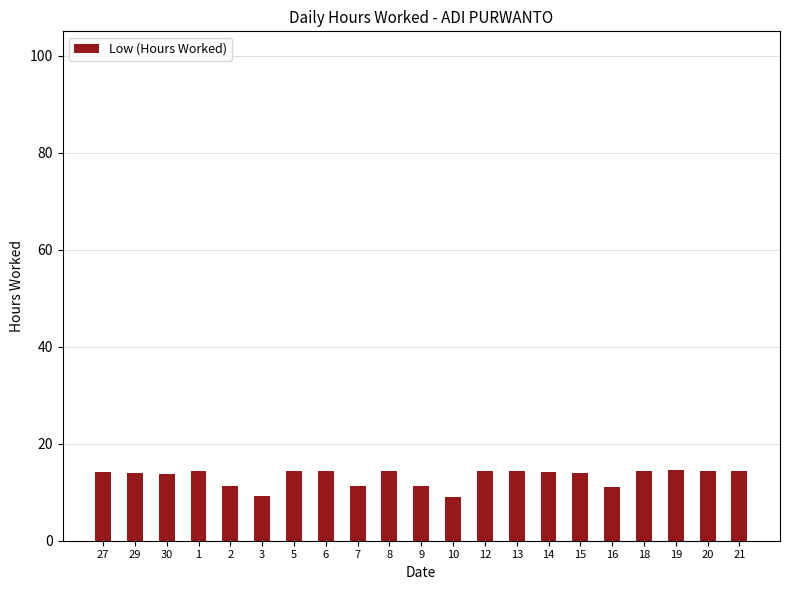

What is the difference between the values at 15 and 14?

0.3